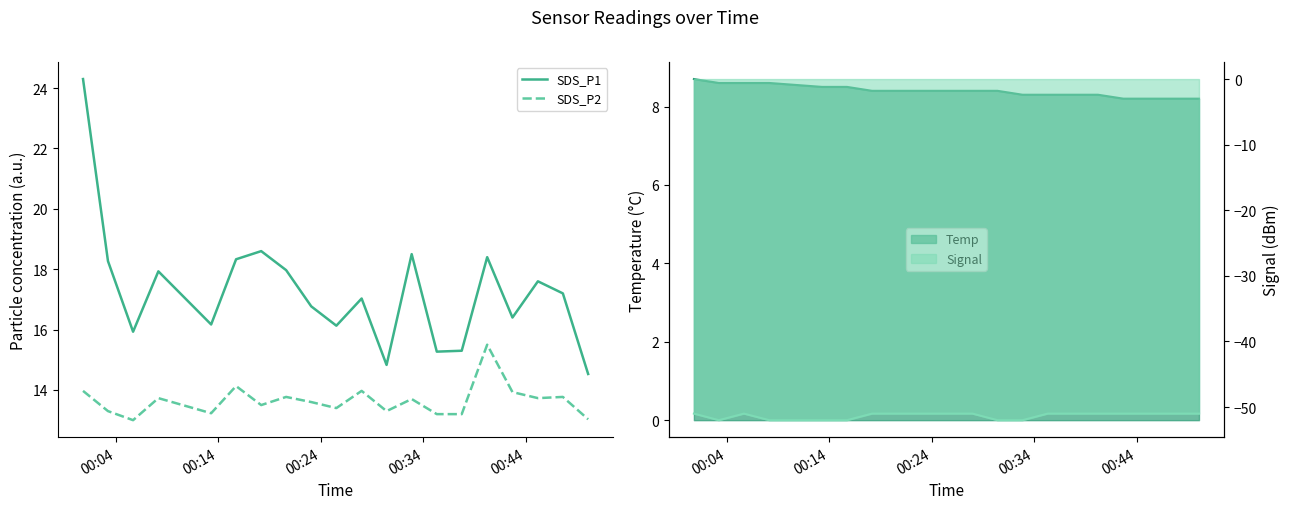

What is the maximum value for SDS_P1?

24.3